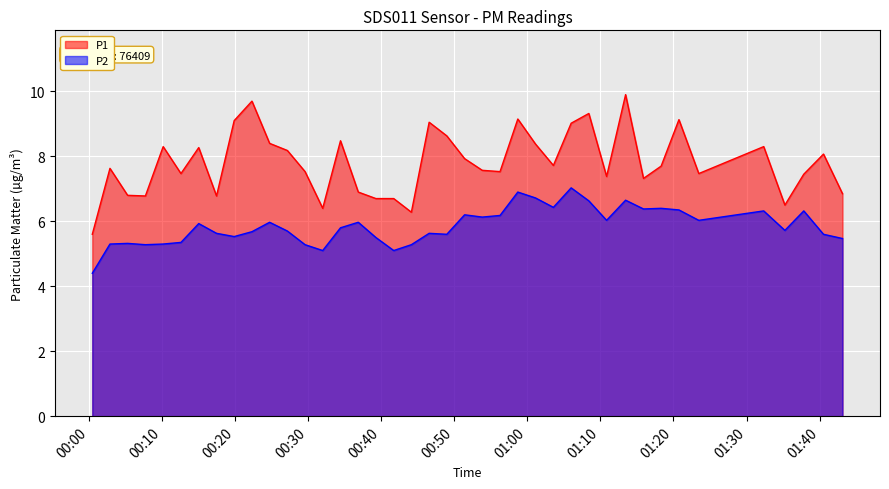

Which series has the largest total across all categories?

P1